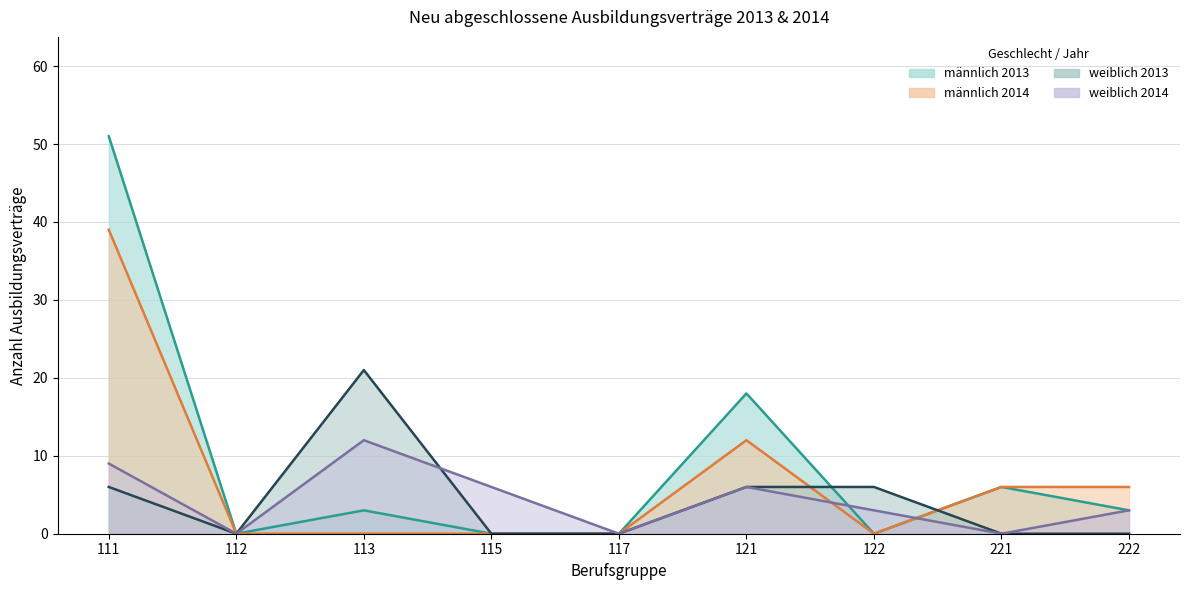

What is the value of the männlich 2013 point at the 1st from the left?

51